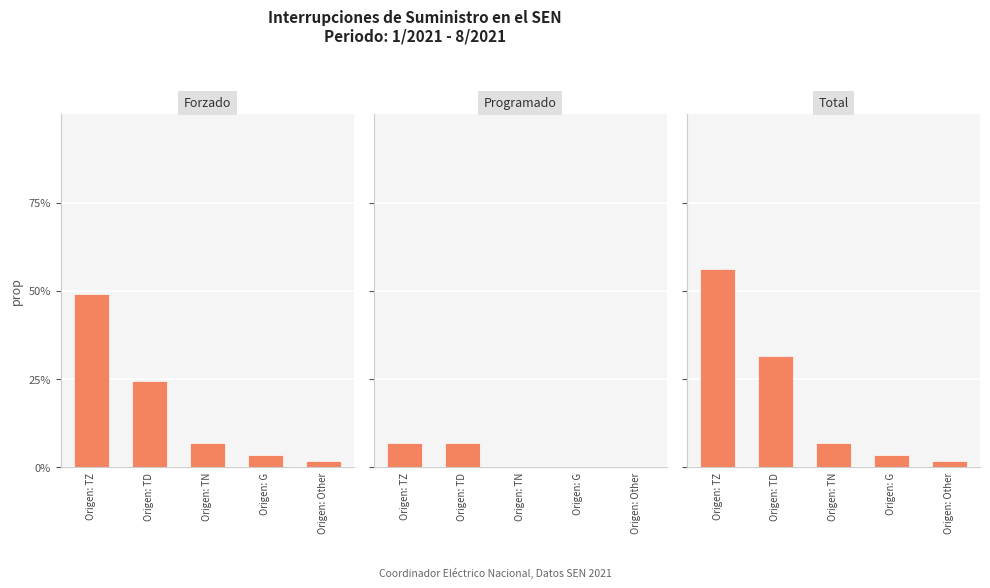

List the labels in order of Total value, largest first.

Origen: TZ, Origen: TD, Origen: TN, Origen: G, Origen: Other